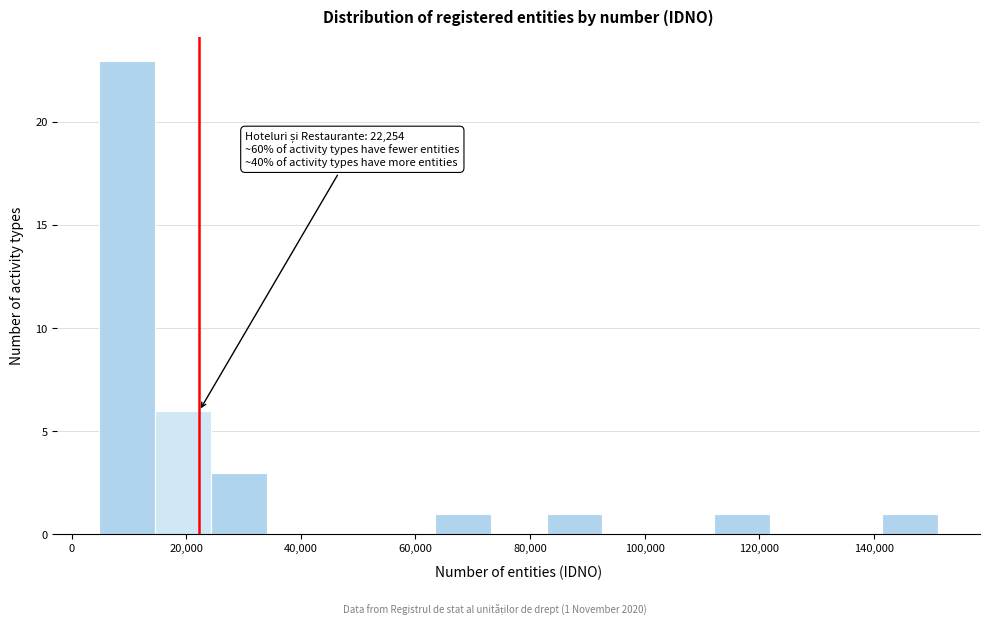

Which range on the x-axis has the tallest bar?

4000 to 14000